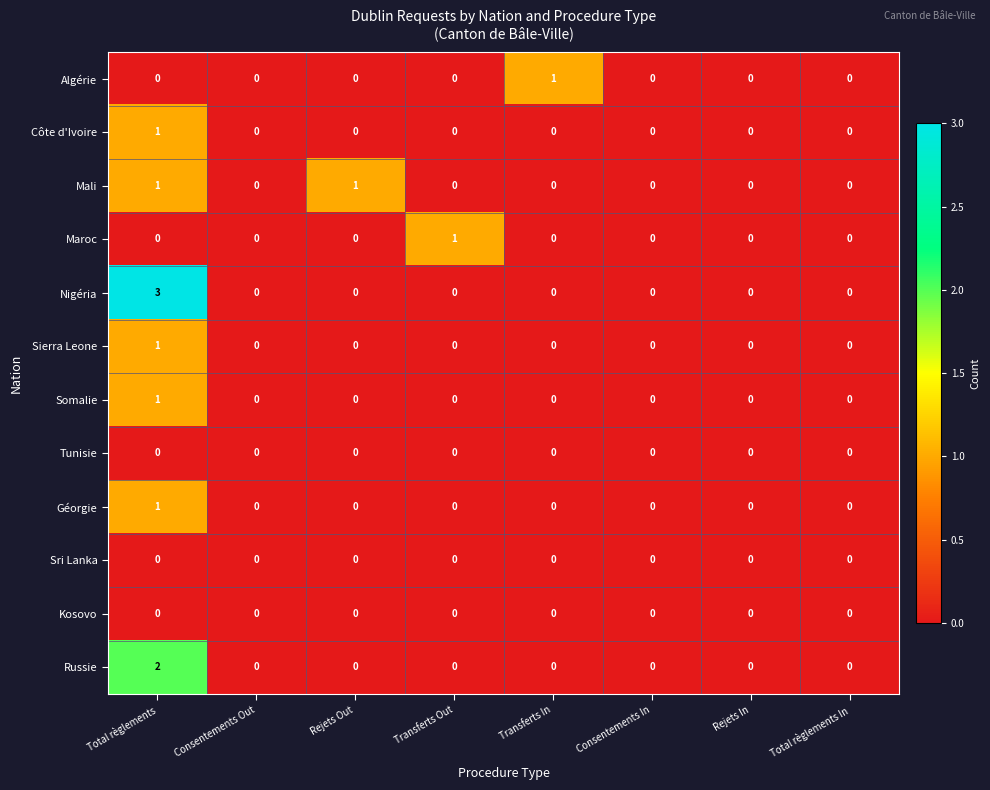

Which series has the largest total across all categories?

Nigéria